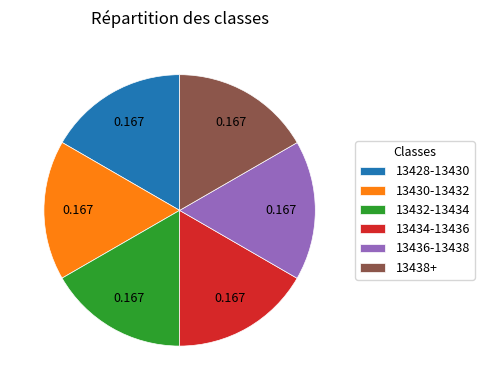

Does 13428-13430 account for over 50% of the chart?

No